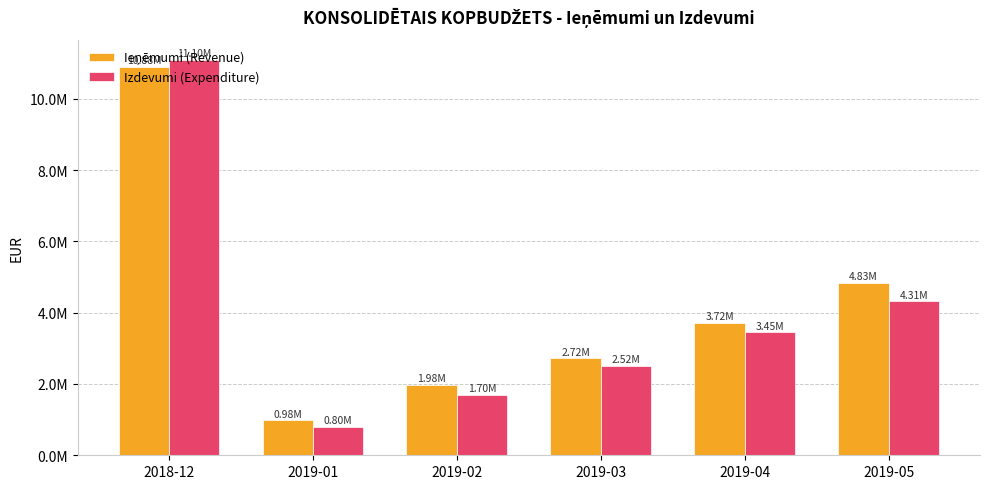

What is the average value of the Izdevumi (Expenditure) series?

3979039.0